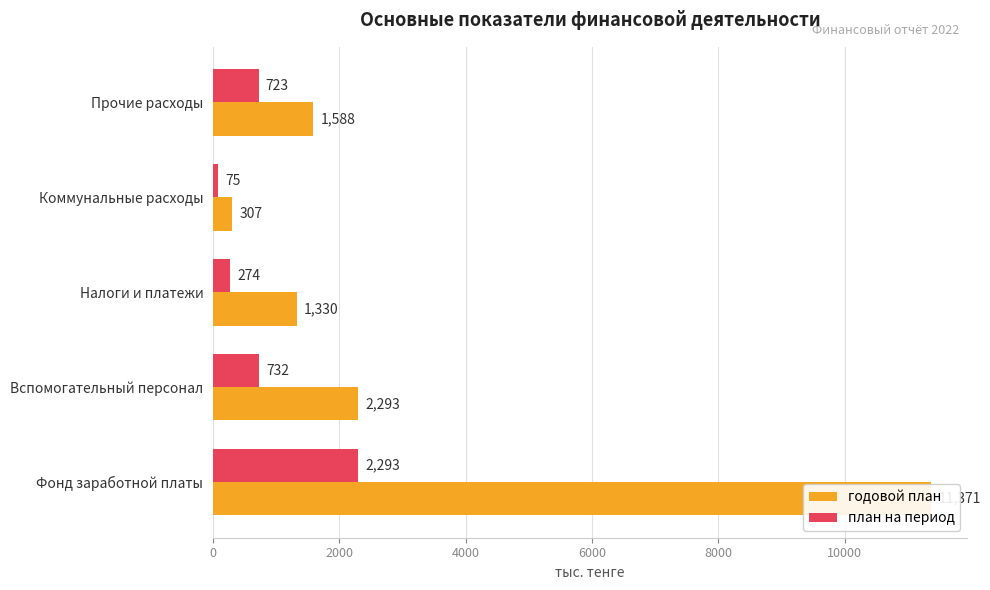

What is the difference between the maximum and second lowest values in the план на период series?

2019